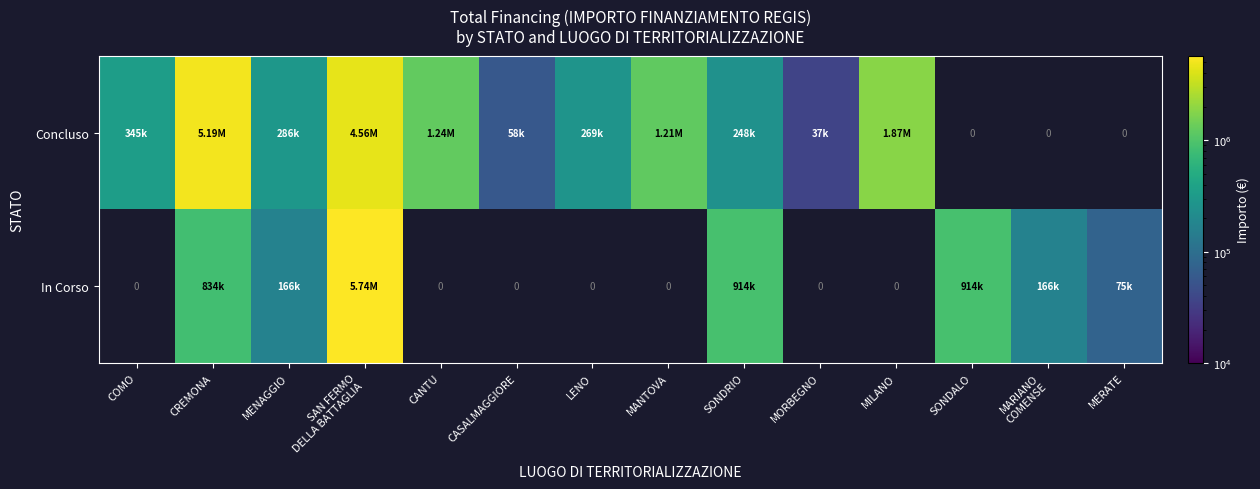

Where is Concluso nearest to the value 2613357?

MILANO